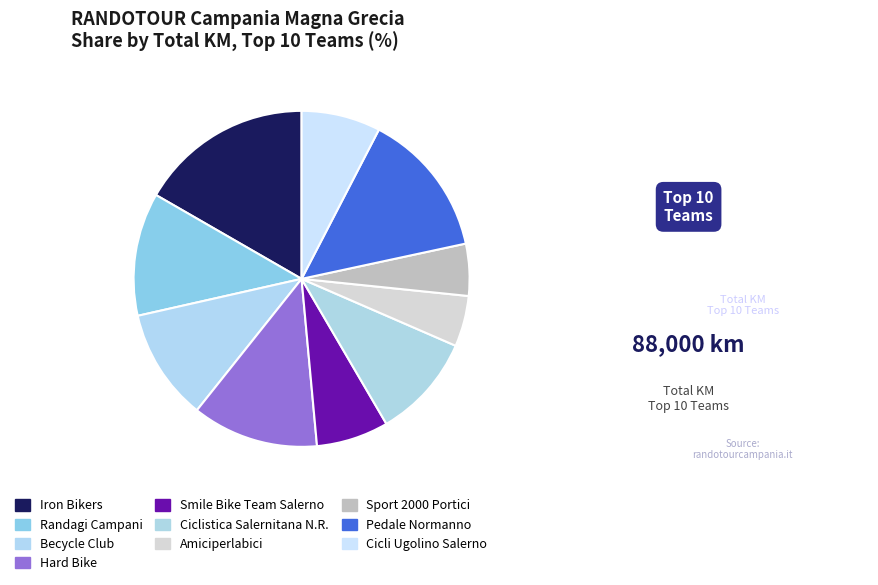

How many segments does this pie chart have?

10